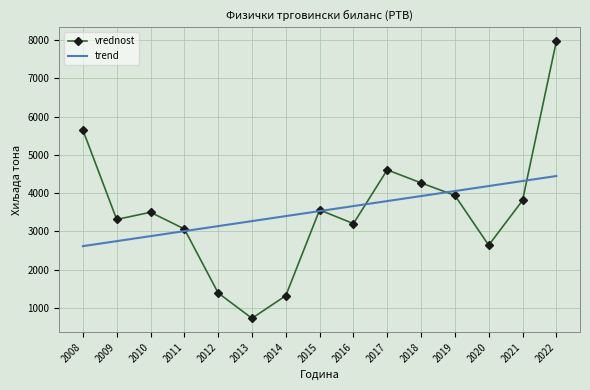

True or false: trend has a value of 3266.8 at 2013.

True